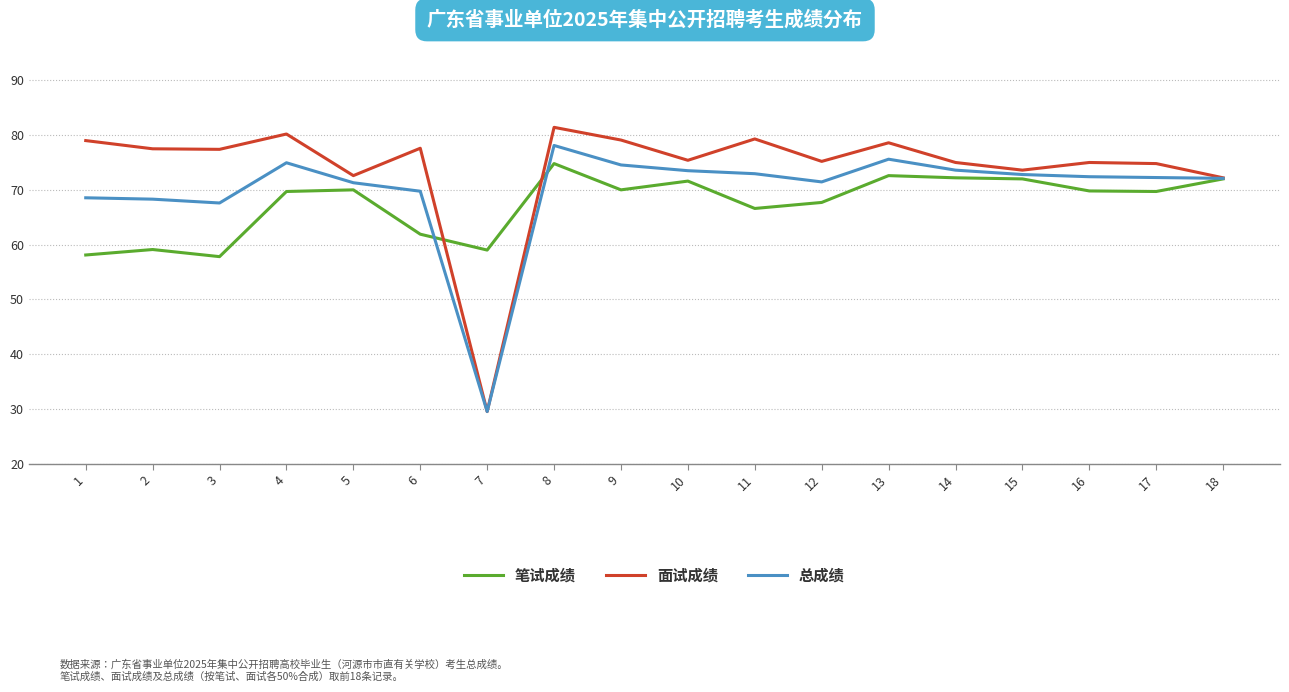

How many lines are shown in the chart?

3